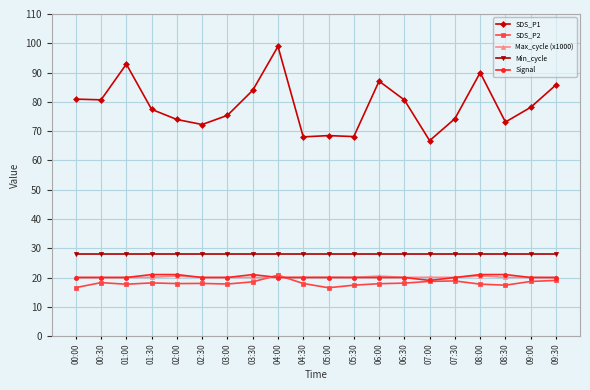

What is the maximum value for Min_cycle?

28.0